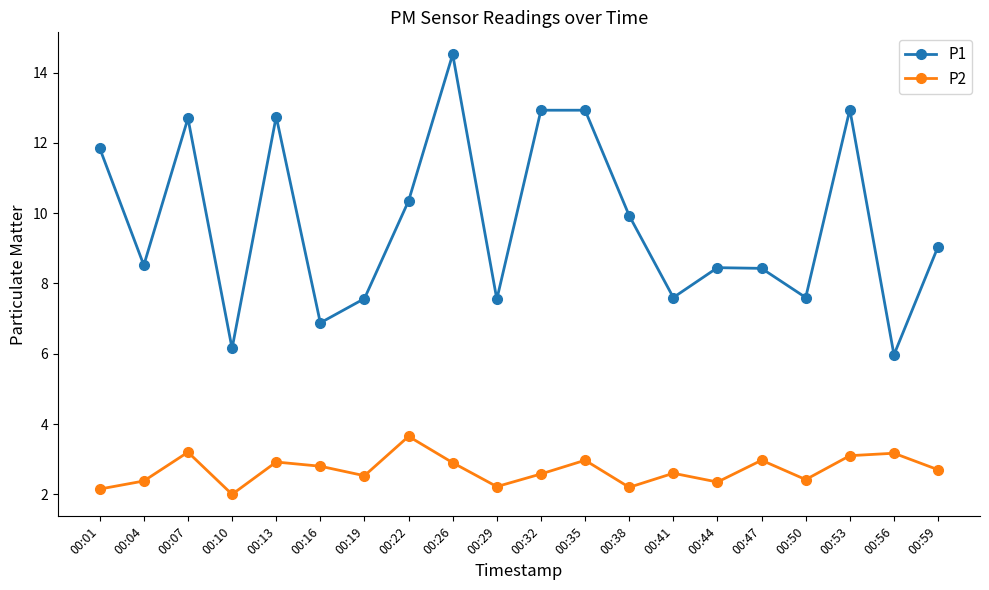

What is the sum of all P1 values?

194.7